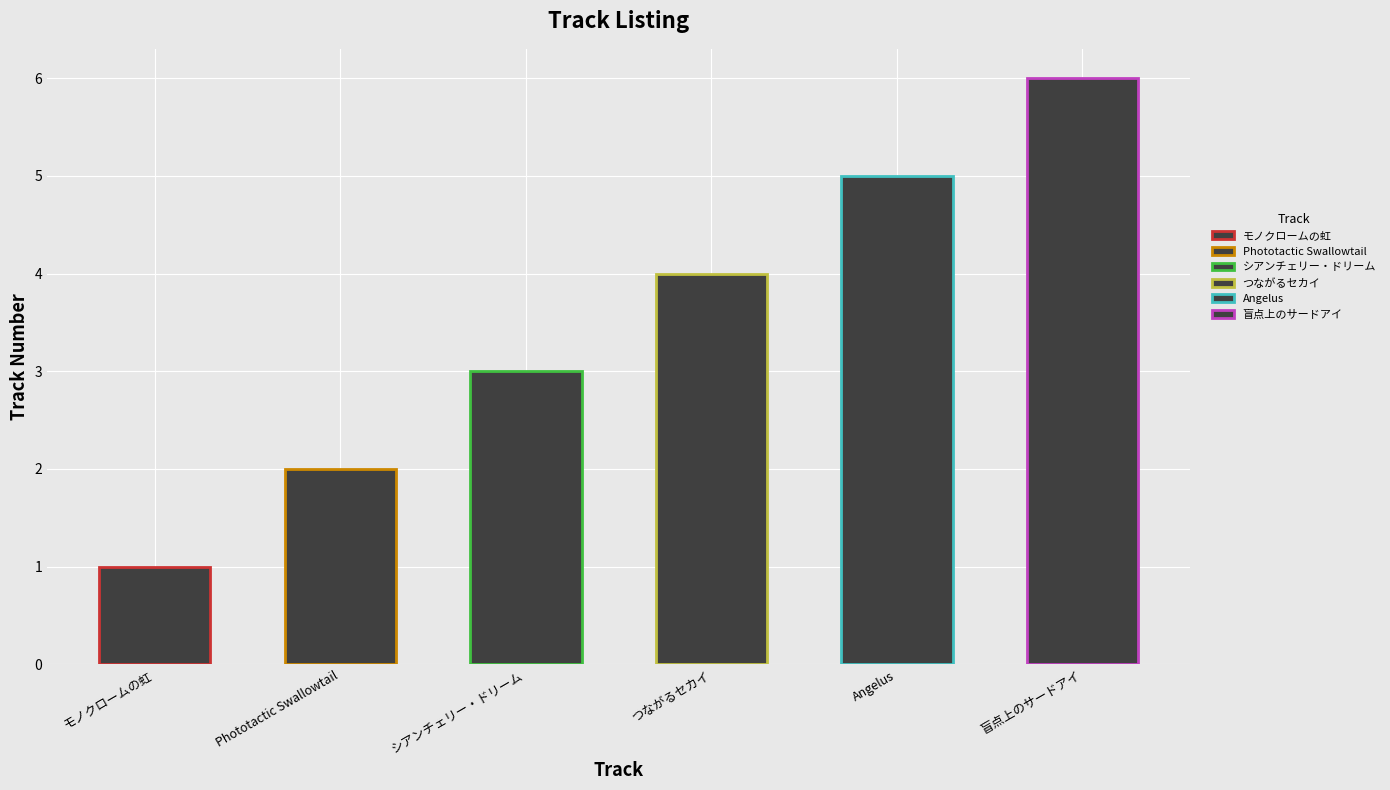

At which category is the sum across all series the highest?

盲点上のサードアイ